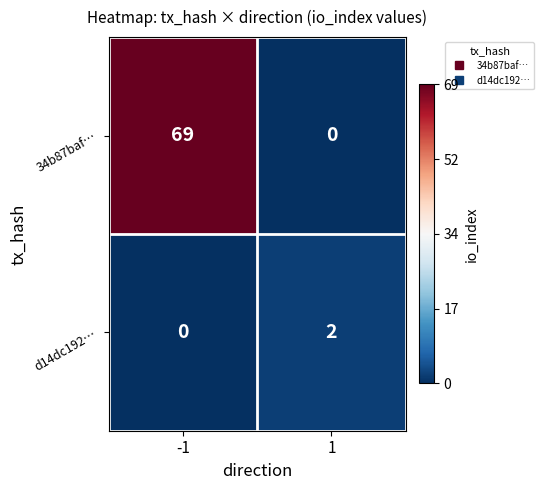

The value of d14dc192… at 1 is 2. True or false?

True